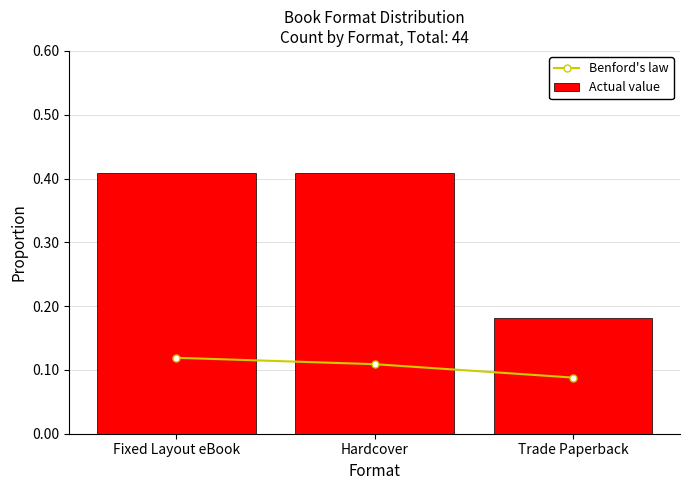

Is the value of Actual value at Hardcover greater than the value of Benford's law at Fixed Layout eBook?

Yes